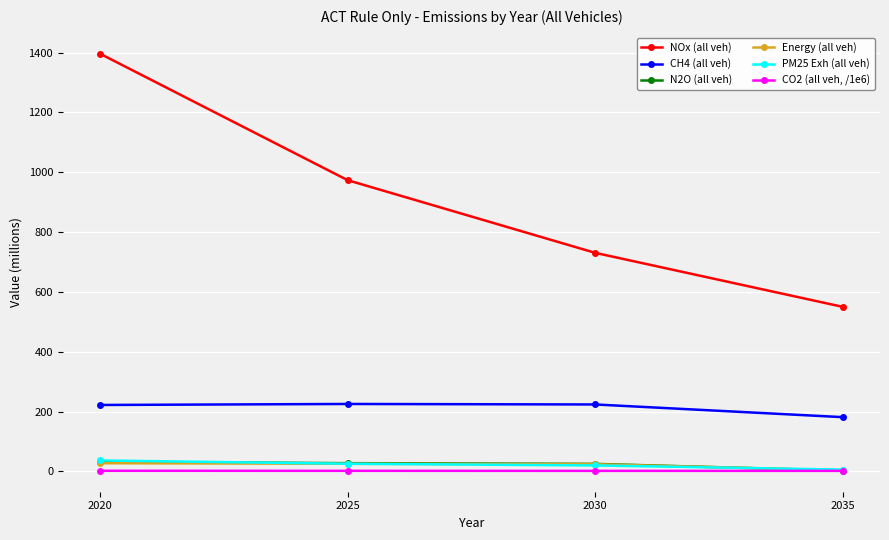

What is the greatest value displayed?

1396.1